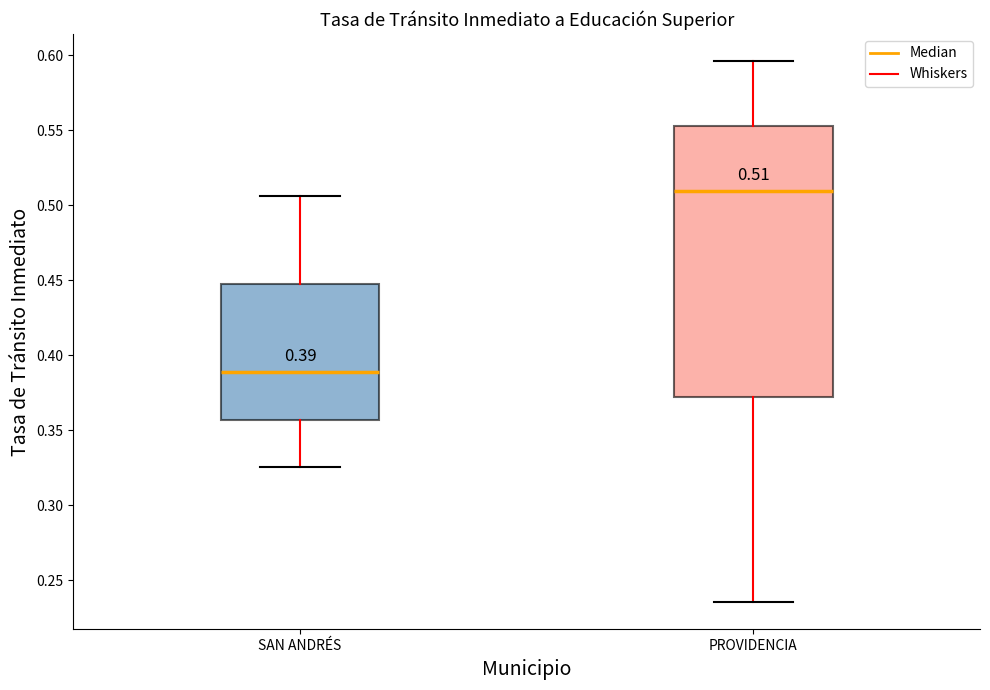

Which box has the lowest median line?

SAN ANDRÉS